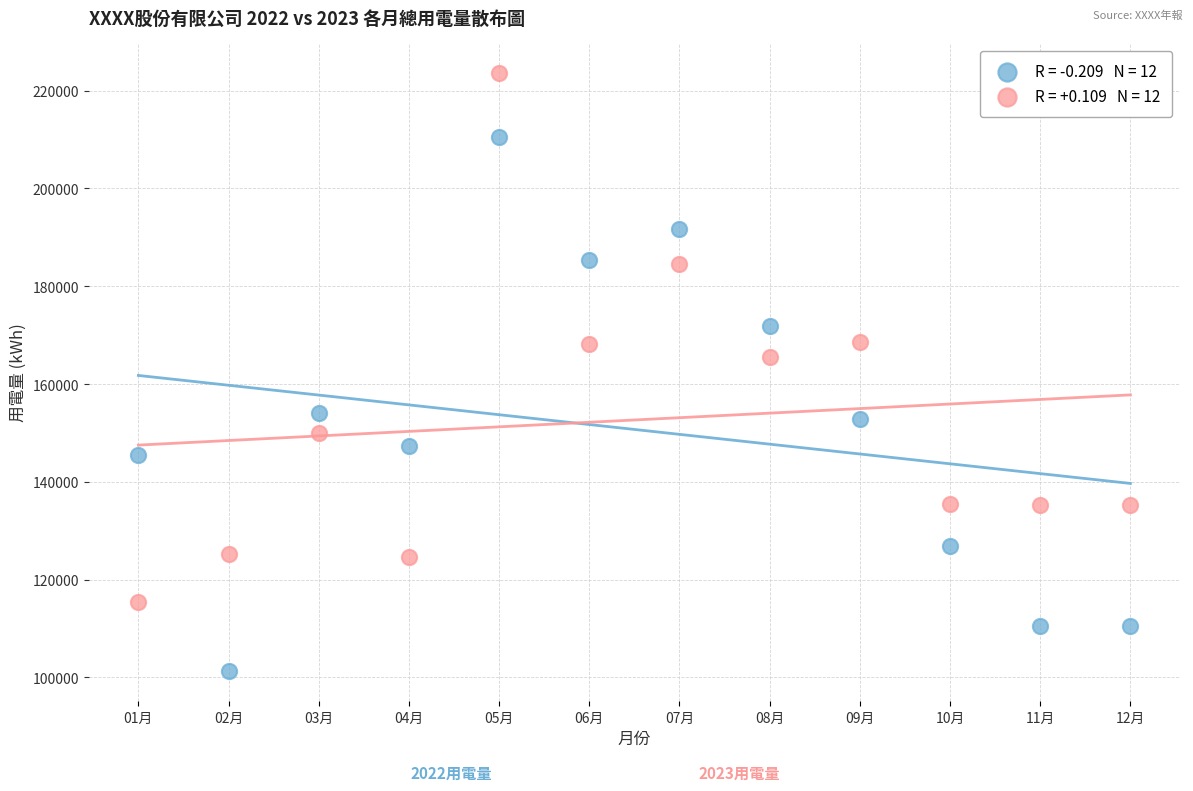

Across all series, what Y value is closest to 162446?

165458.0